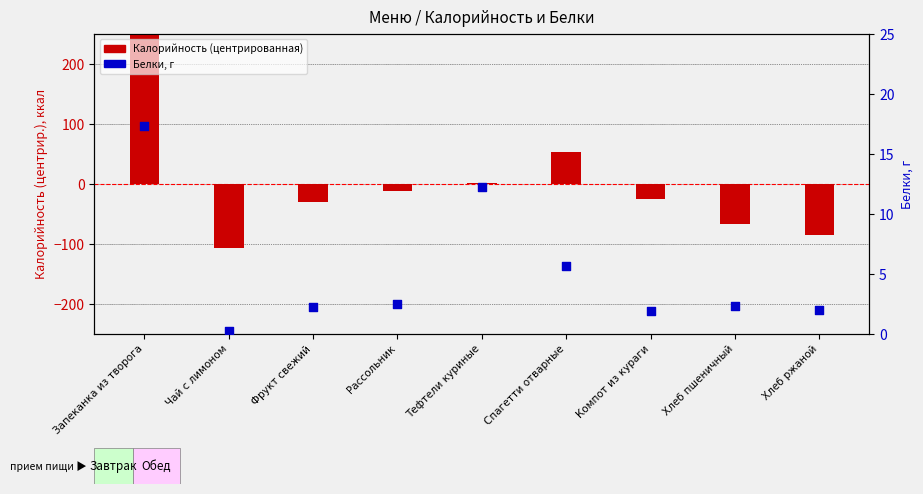

Which series reaches the maximum Y coordinate?

Калорийность (центрированная)